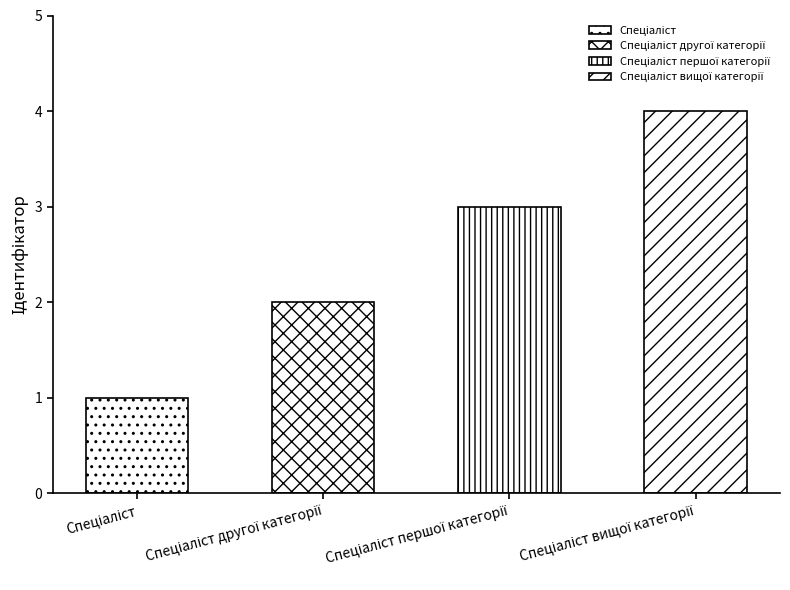

What is the difference between the maximum and minimum values?

3